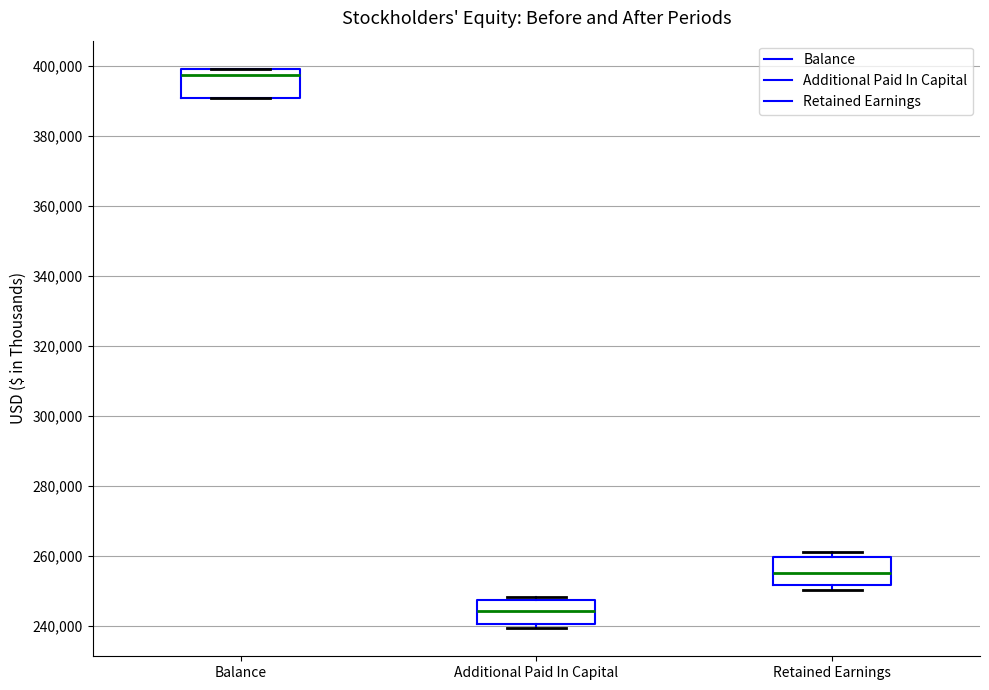

Where does the median line of the box for Additional Paid In Capital sit on the y-axis? The values are not printed on the chart, so give them approximately, as read against the axis.

244000